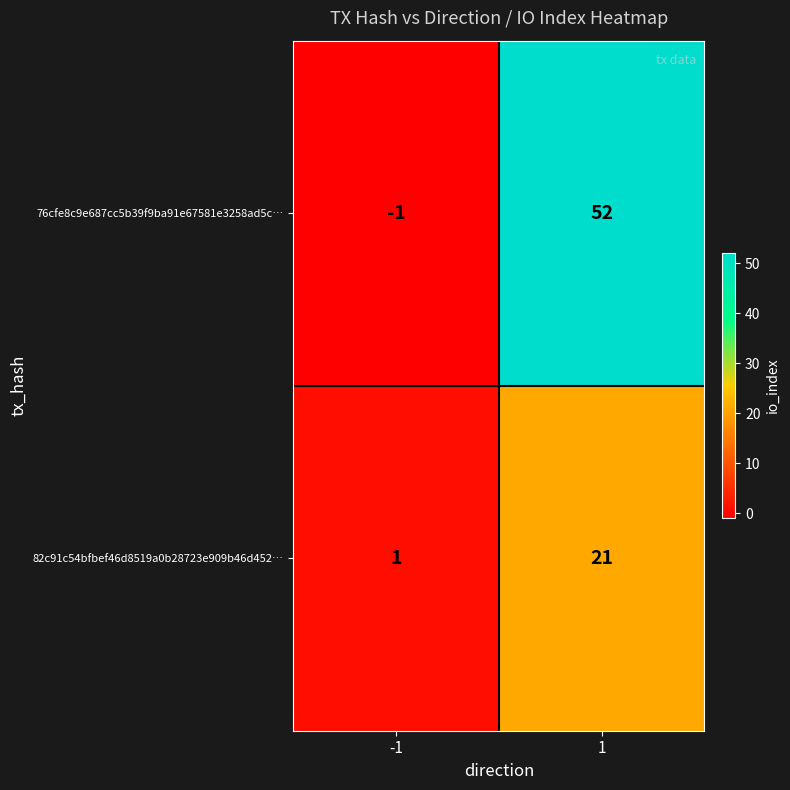

What is the minimum value shown in the chart?

-1